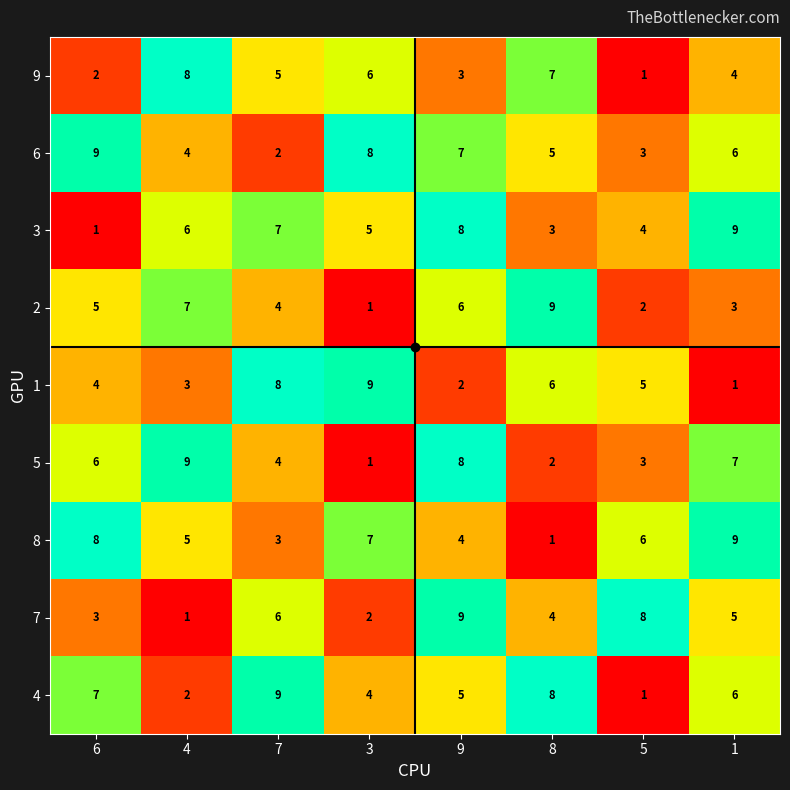

Count the number of data series in this chart.

9